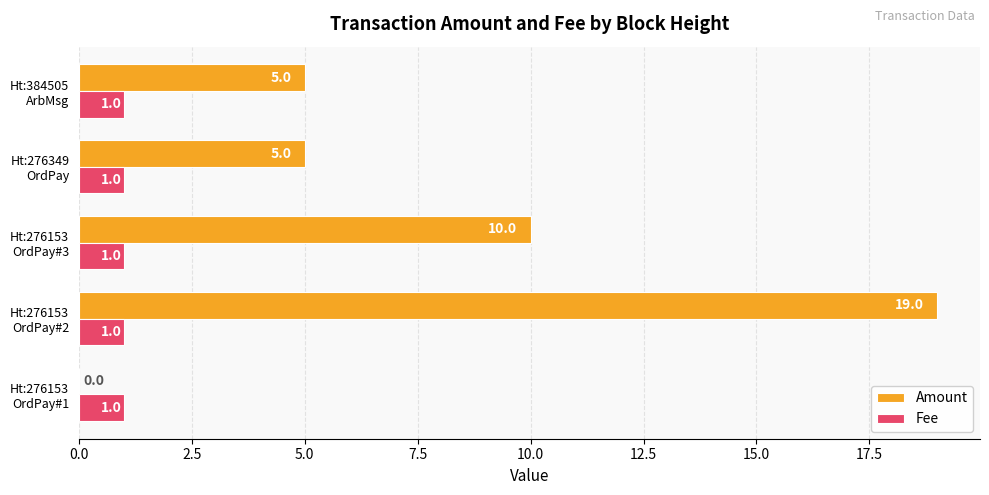

How many values in Amount are above zero?

4